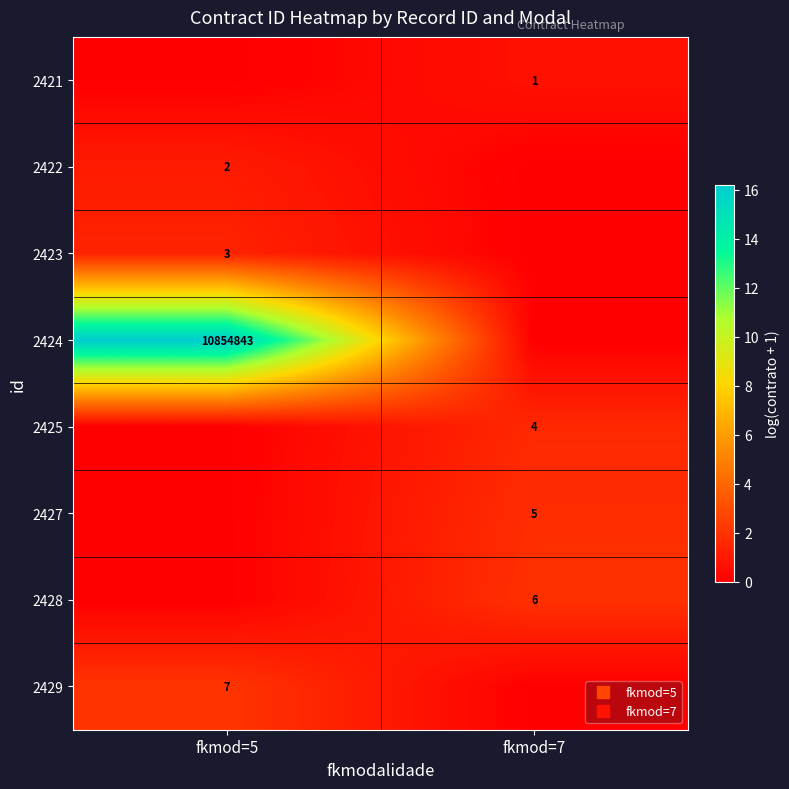

Rank the categories by 2421 value from lowest to highest.

fkmod=5, fkmod=7